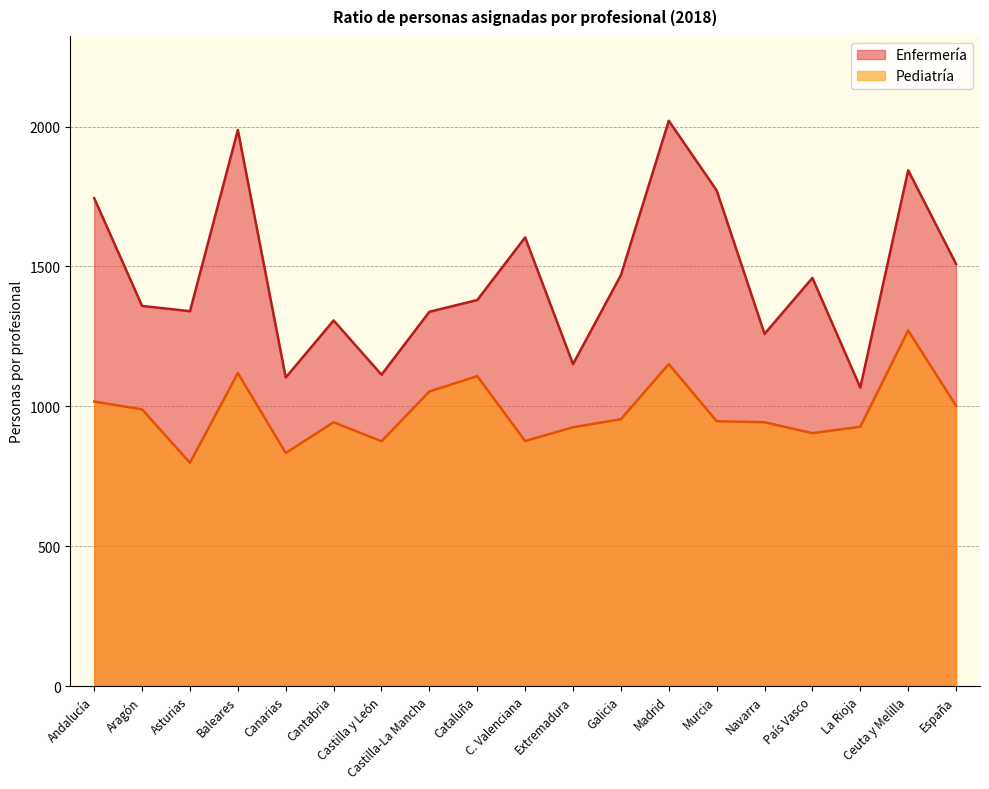

Reading left to right, transcribe all the data shown in this chart.

Enfermería: Andalucía=1744	Aragón=1359	Asturias=1340	Baleares=1988	Canarias=1103	Cantabria=1307	Castilla y León=1113	Castilla-La Mancha=1338	Cataluña=1380	C. Valenciana=1604	Extremadura=1151	Galicia=1469	Madrid=2021	Murcia=1772	Navarra=1259	País Vasco=1459	La Rioja=1067	Ceuta y Melilla=1844	España=1509
Pediatría: Andalucía=1017	Aragón=989	Asturias=798	Baleares=1119	Canarias=833	Cantabria=943	Castilla y León=875	Castilla-La Mancha=1053	Cataluña=1108	C. Valenciana=876	Extremadura=925	Galicia=954	Madrid=1151	Murcia=947	Navarra=943	País Vasco=904	La Rioja=927	Ceuta y Melilla=1271	España=1002